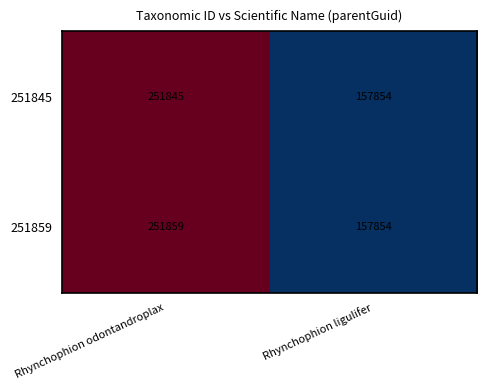

Rank the series by their average value, from lowest to highest.

251845, 251859